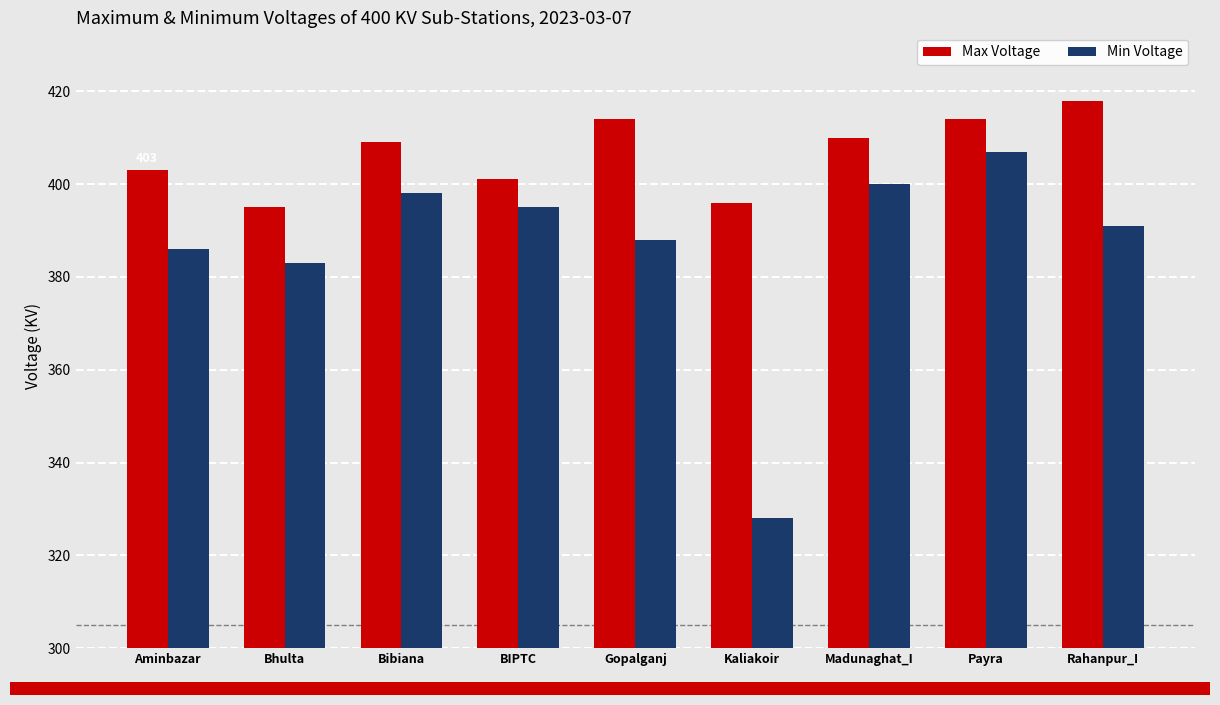

What is the minimum value shown in the chart?

328